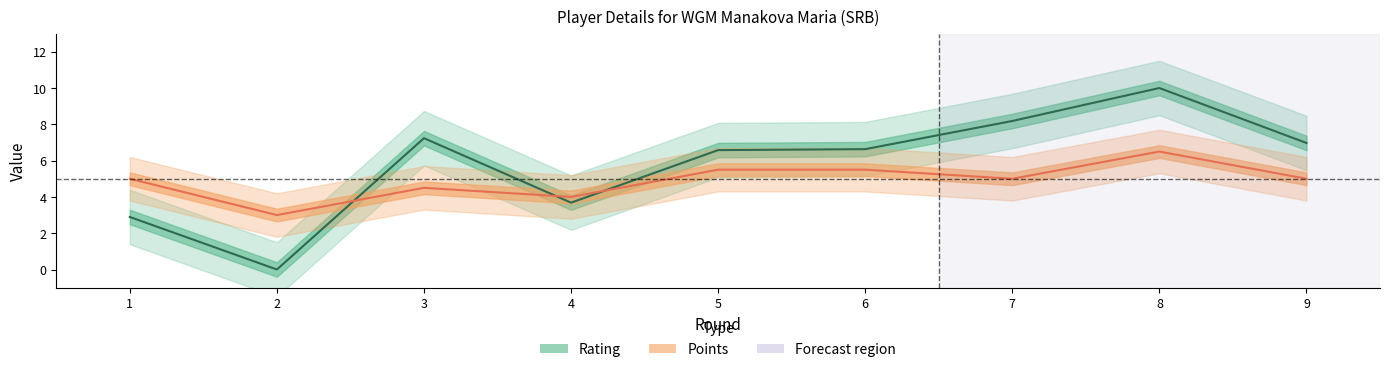

Reading left to right, what are all the values shown in this chart?

Rating: 1=2.9	2=0.0	3=7.2	4=3.7	5=6.6	6=6.6	7=8.2	8=10.0	9=7.0
Points: 1=5.0	2=3.0	3=4.5	4=4.0	5=5.5	6=5.5	7=5.0	8=6.5	9=5.0